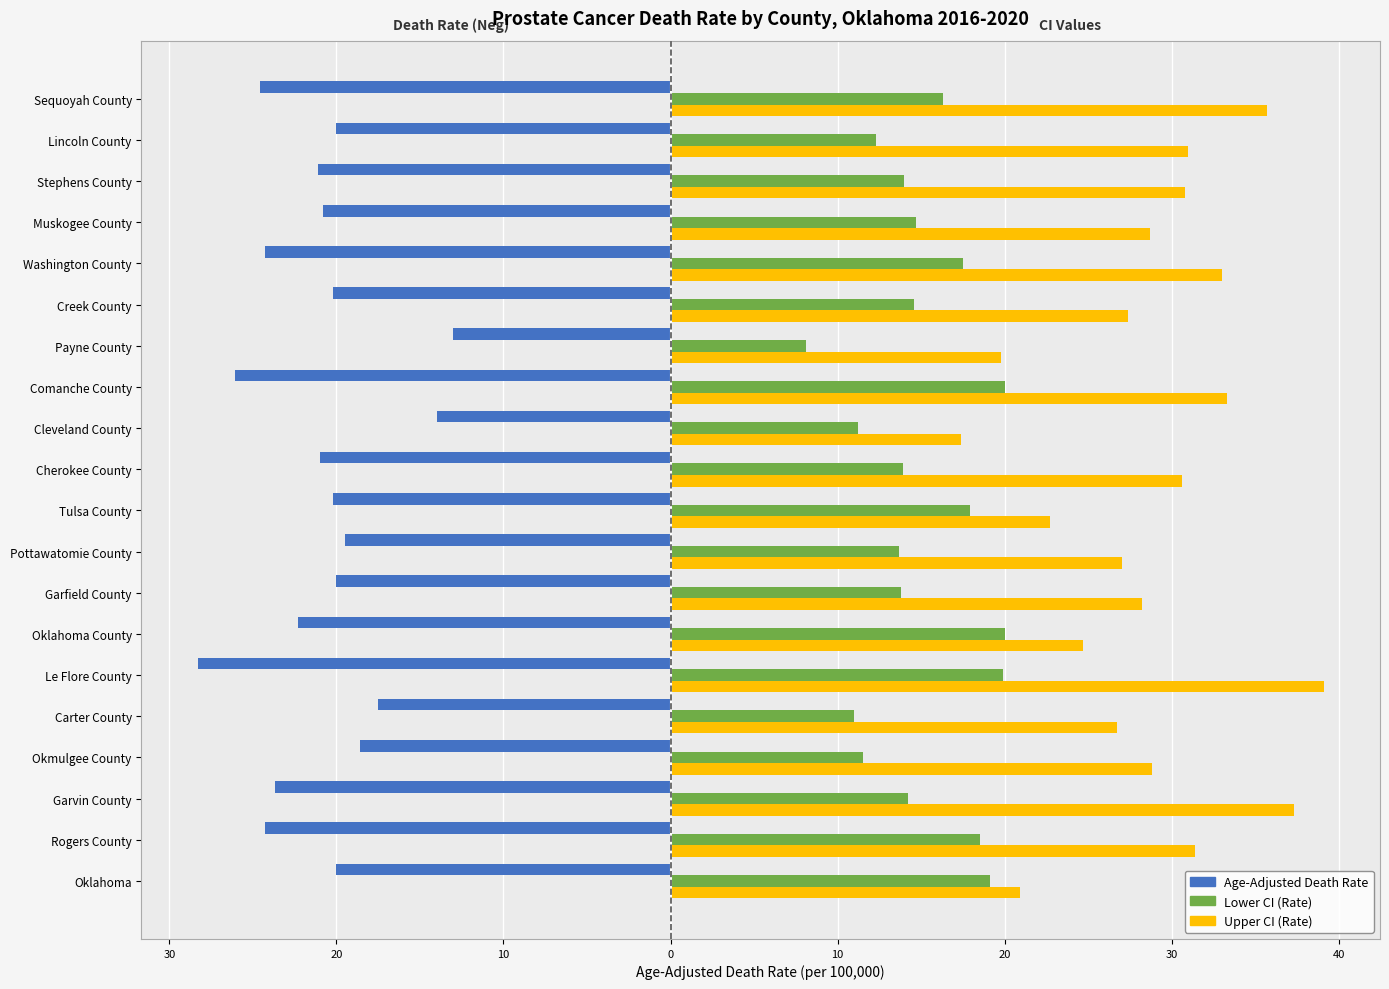

What are all the series names shown in the legend?

Age-Adjusted Death Rate, Lower CI (Rate), Upper CI (Rate)